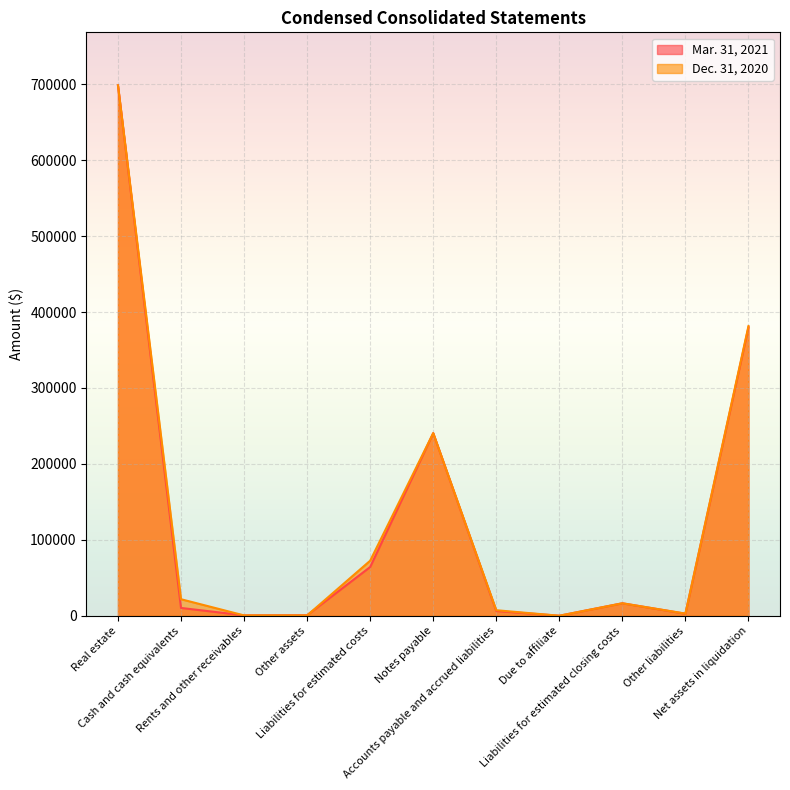

What is the label of the 8th point from the right?

Other assets